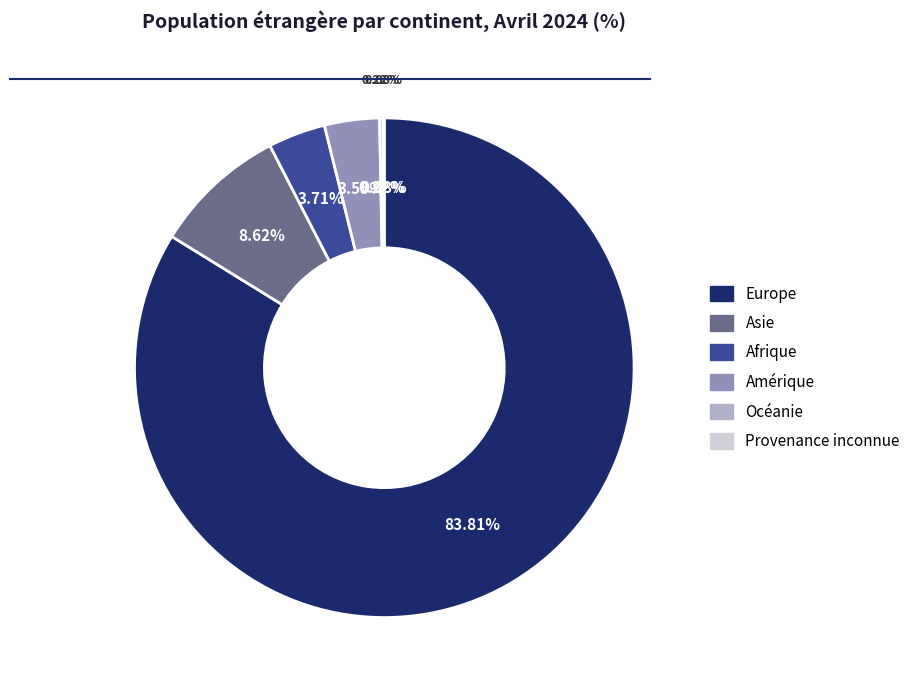

Which slice represents more than half of the pie?

Europe